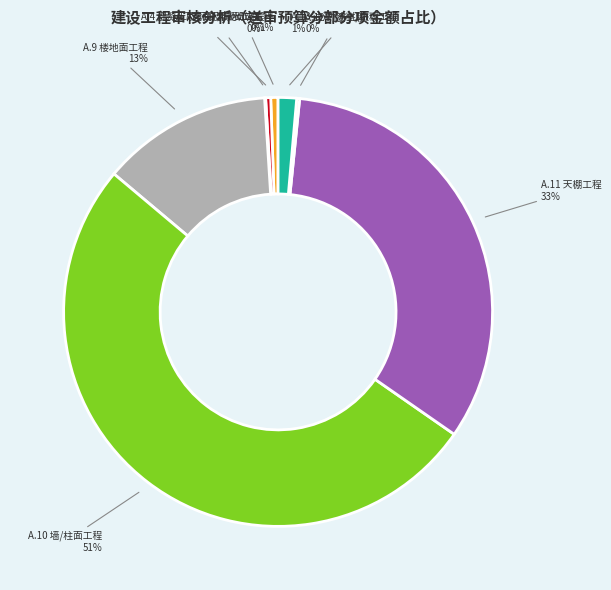

Is there any slice that represents more than half of the pie?

Yes